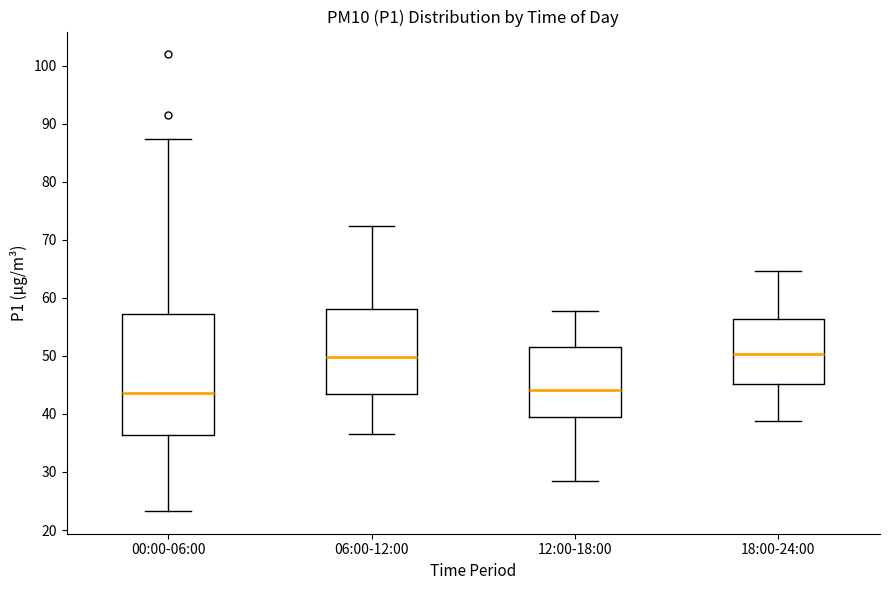

Reading left to right, read every box against the y-axis: the position of its median line, the range the box covers, and the ends of its whiskers. The values are not printed on the chart, so give them approximately, as read against the axis.

00:00-06:00: median 44, box 36 to 57, whiskers 23 to 87
06:00-12:00: median 50, box 43 to 58, whiskers 37 to 72
12:00-18:00: median 44, box 39 to 52, whiskers 29 to 58
18:00-24:00: median 50, box 45 to 56, whiskers 39 to 65